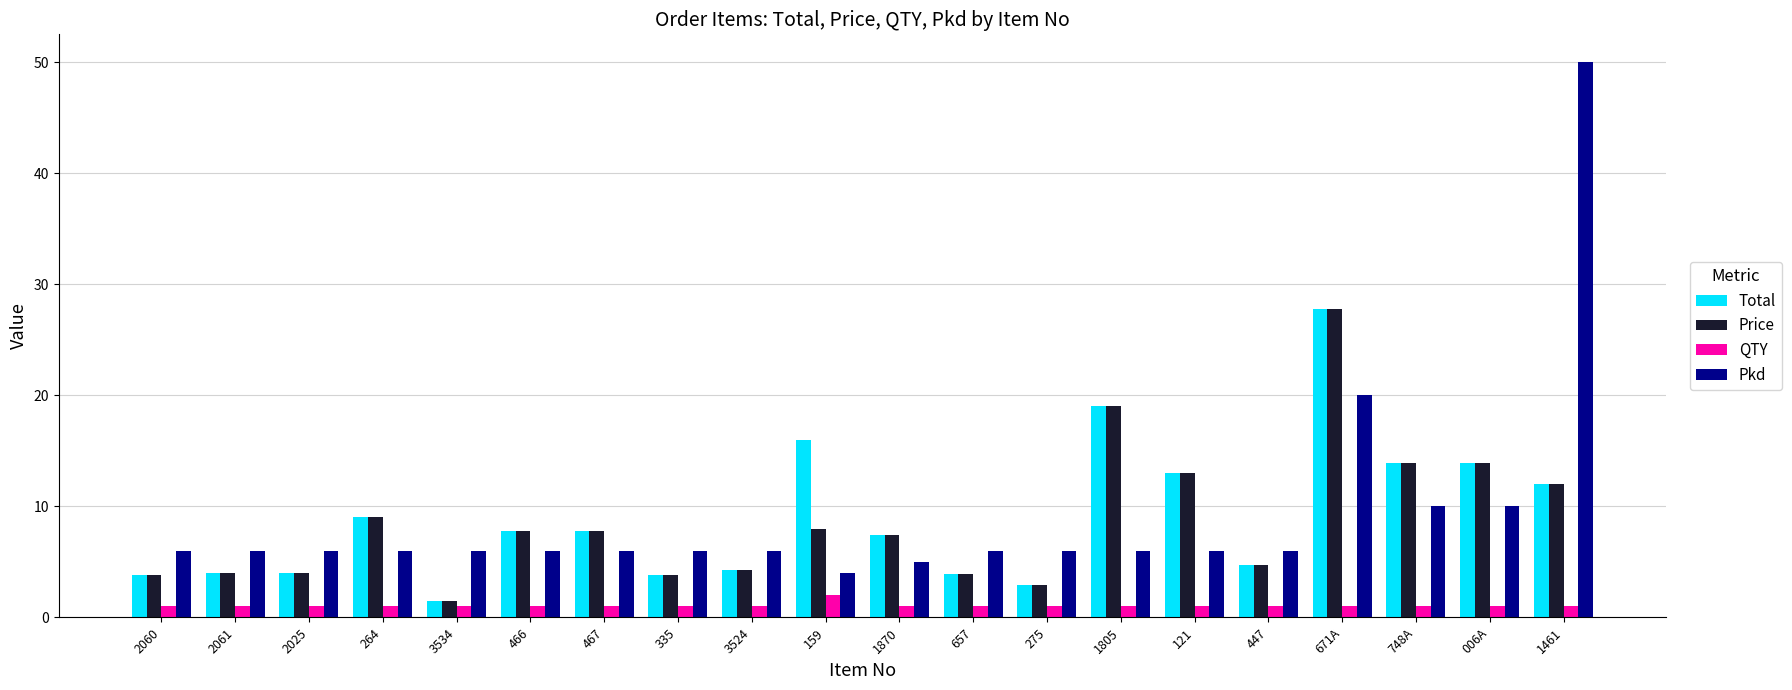

What are all the series names shown in the legend?

Total, Price, QTY, Pkd